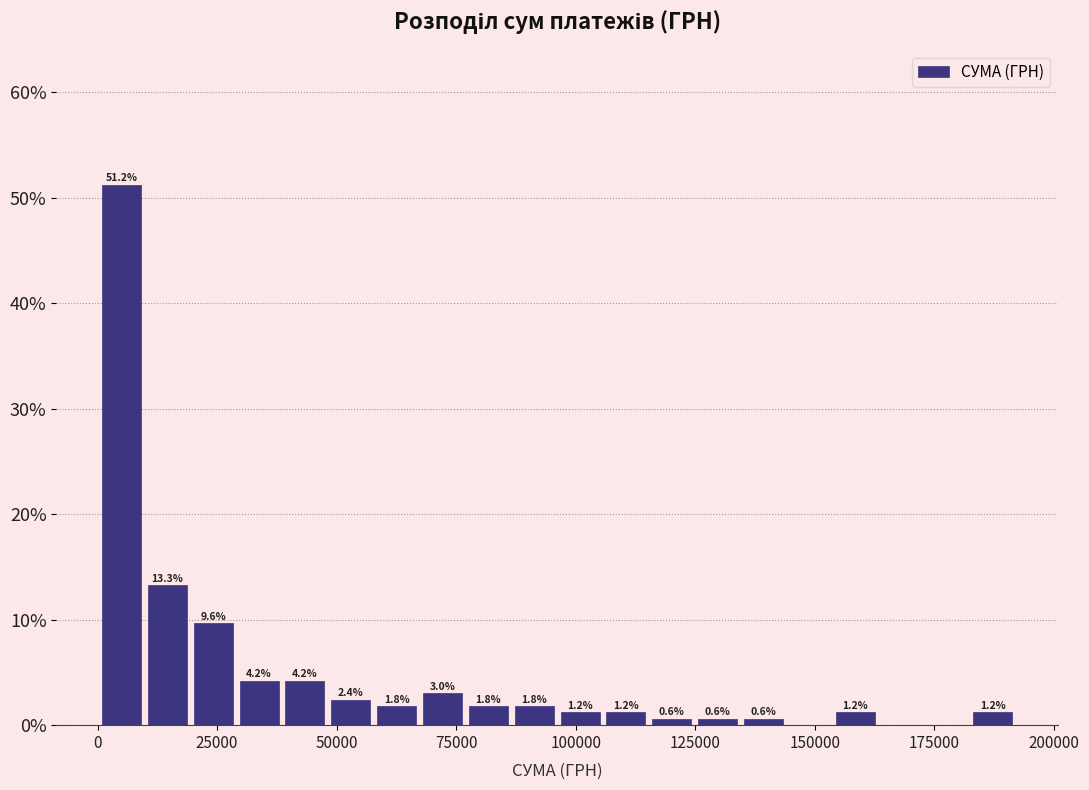

Around what value on the x-axis is the tallest bar? Give the approximate position of its centre, as read against the axis.

5000